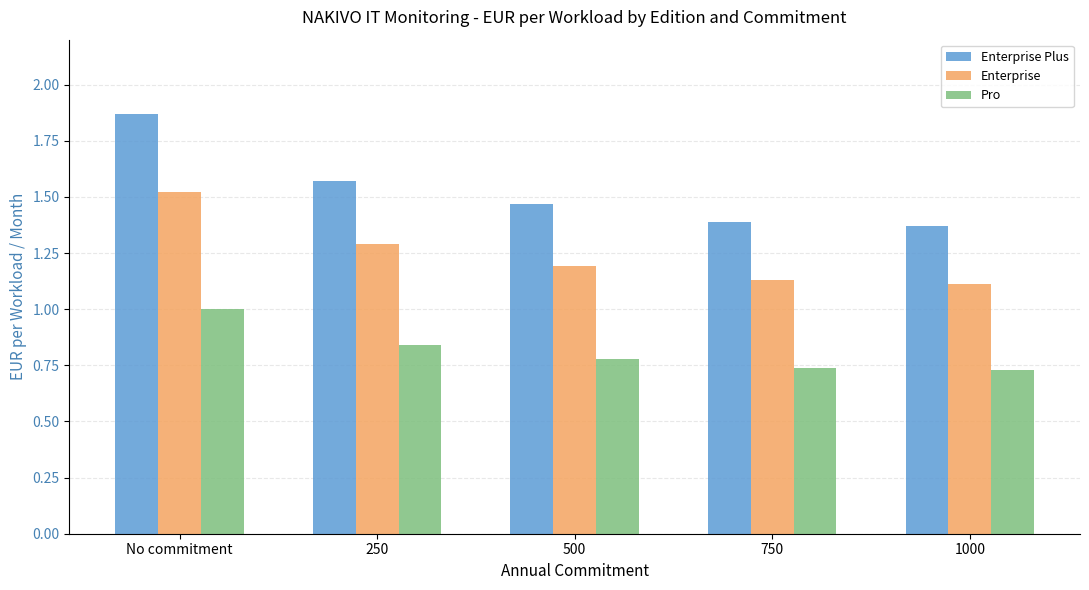

At 1000, list the series in order from largest to smallest.

Enterprise Plus, Enterprise, Pro